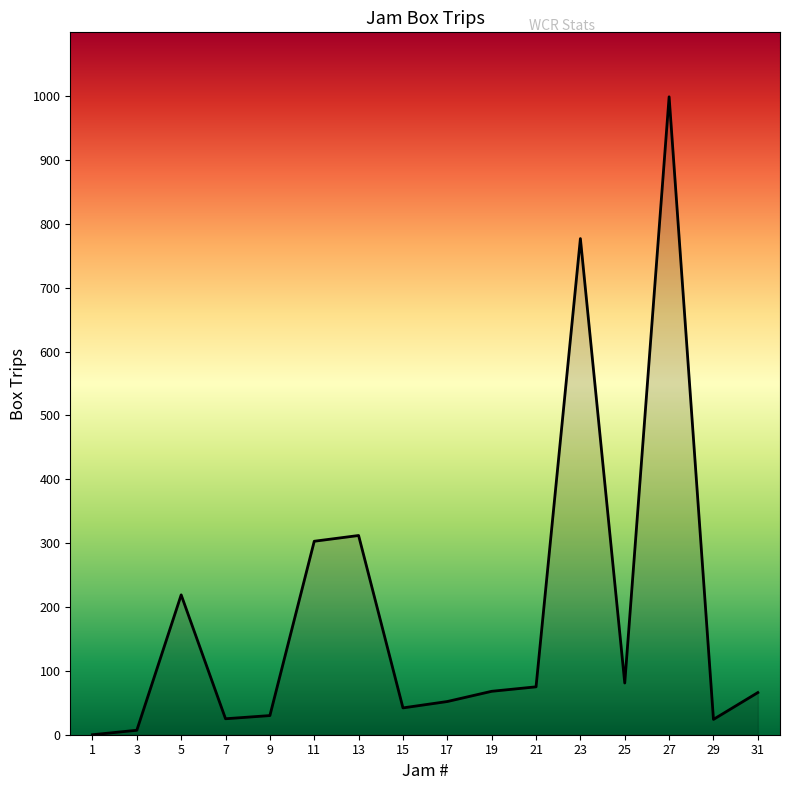

Is it true that the value at 13 is 312?

True